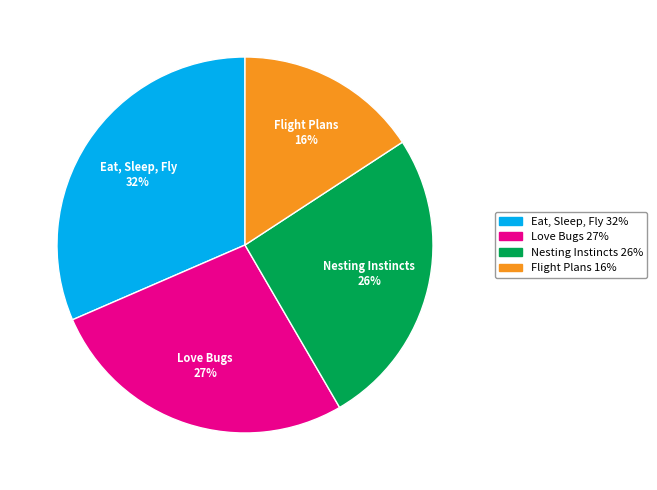

What is the largest slice in the pie chart?

Eat, Sleep, Fly